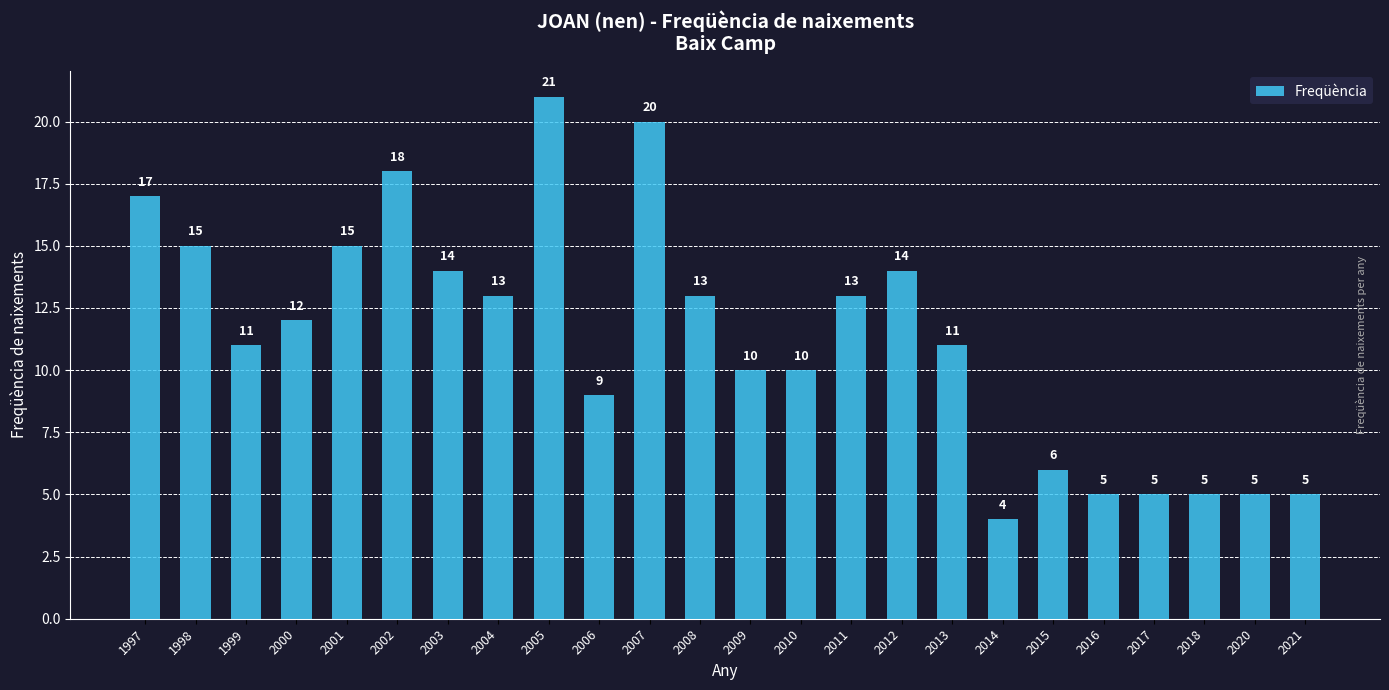

Does the chart contain any negative values?

No